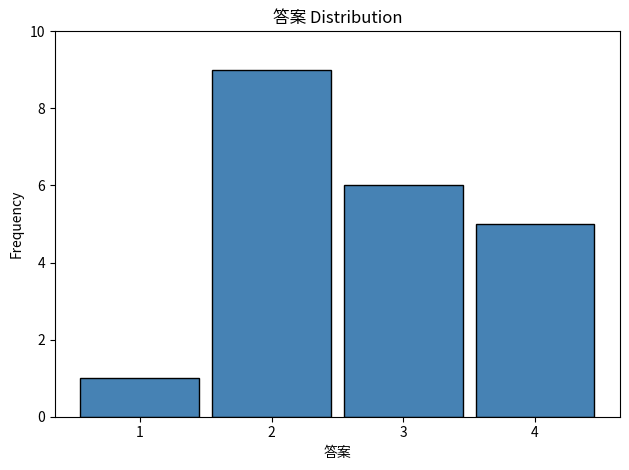

Which range on the x-axis has the tallest bar?

1.5 to 2.5